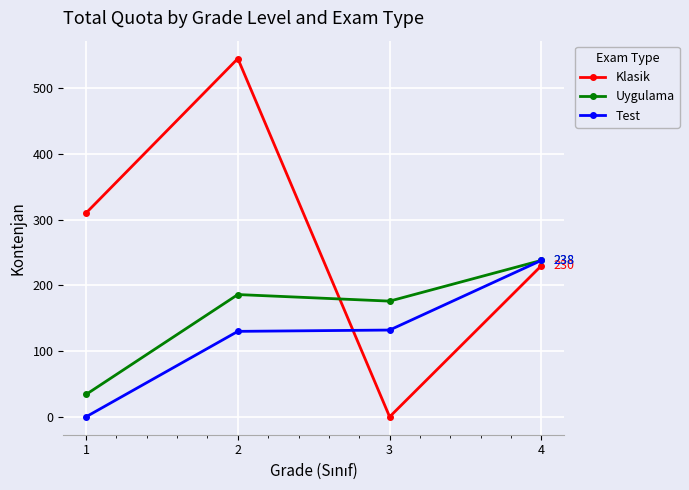

What is the sum of the Klasik values at 3 and 2?

545